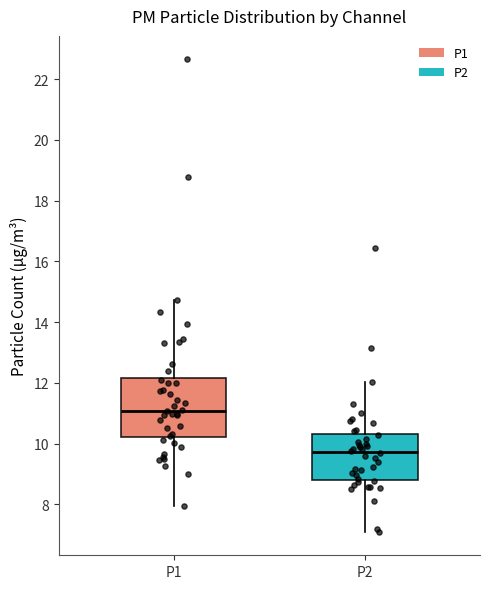

Which box has the lowest median line?

P2